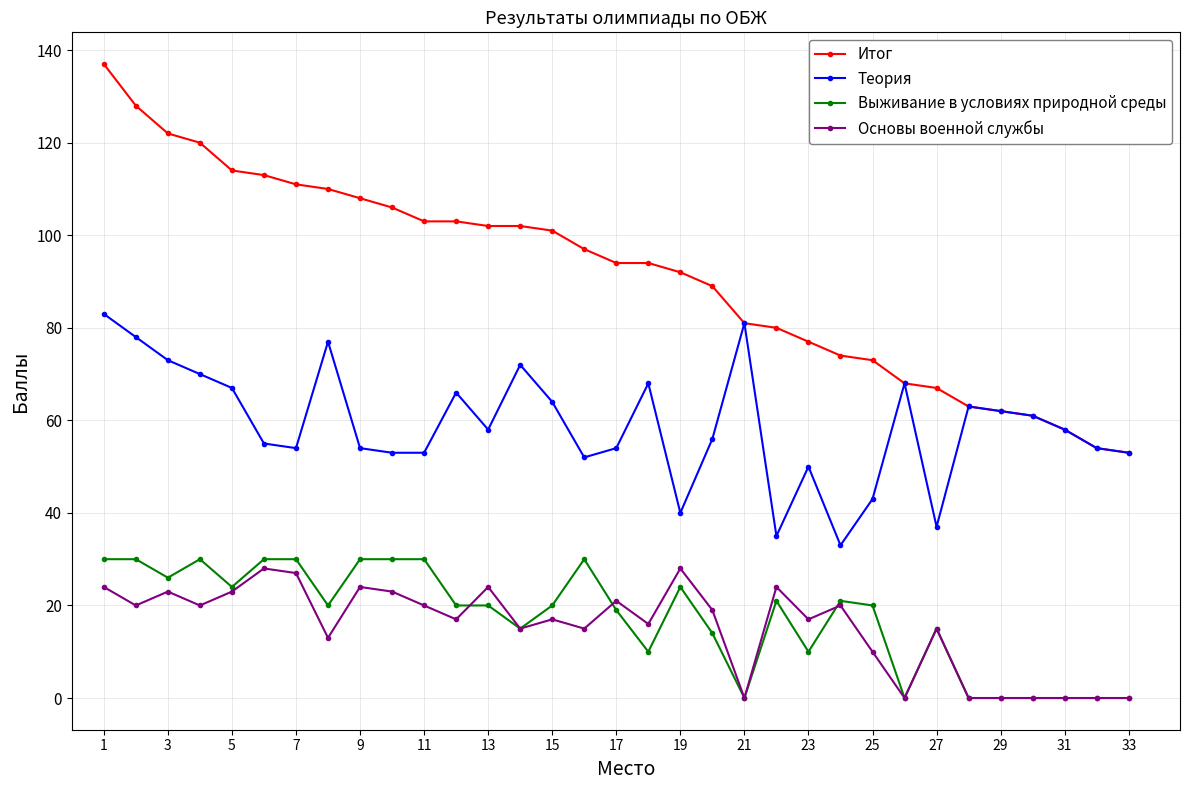

Which series has the widest spread of values?

Итог